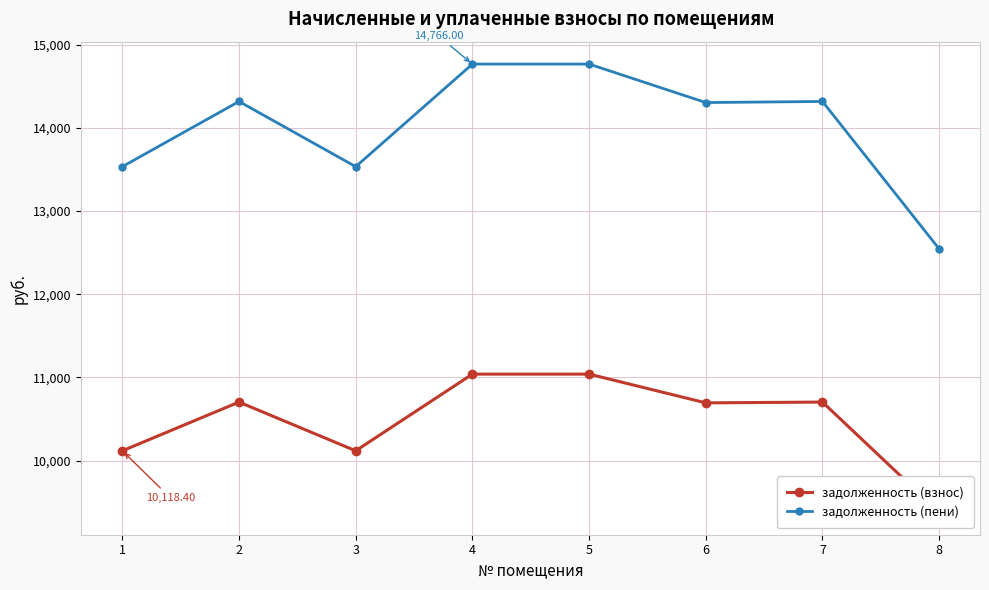

Where is the first local maximum for задолженность (пени)?

2